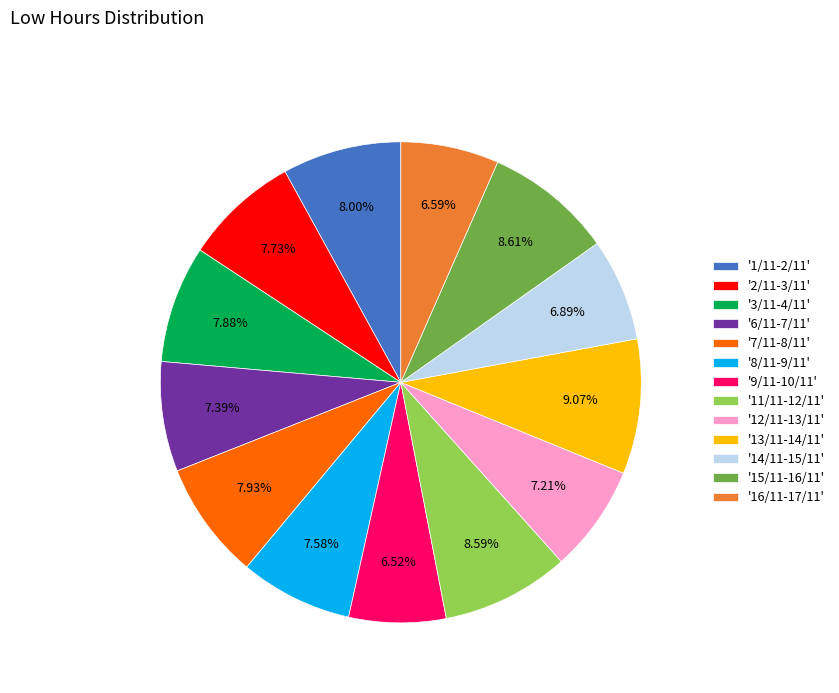

Combined, do '3/11-4/11' and '7/11-8/11' account for over 50%?

No